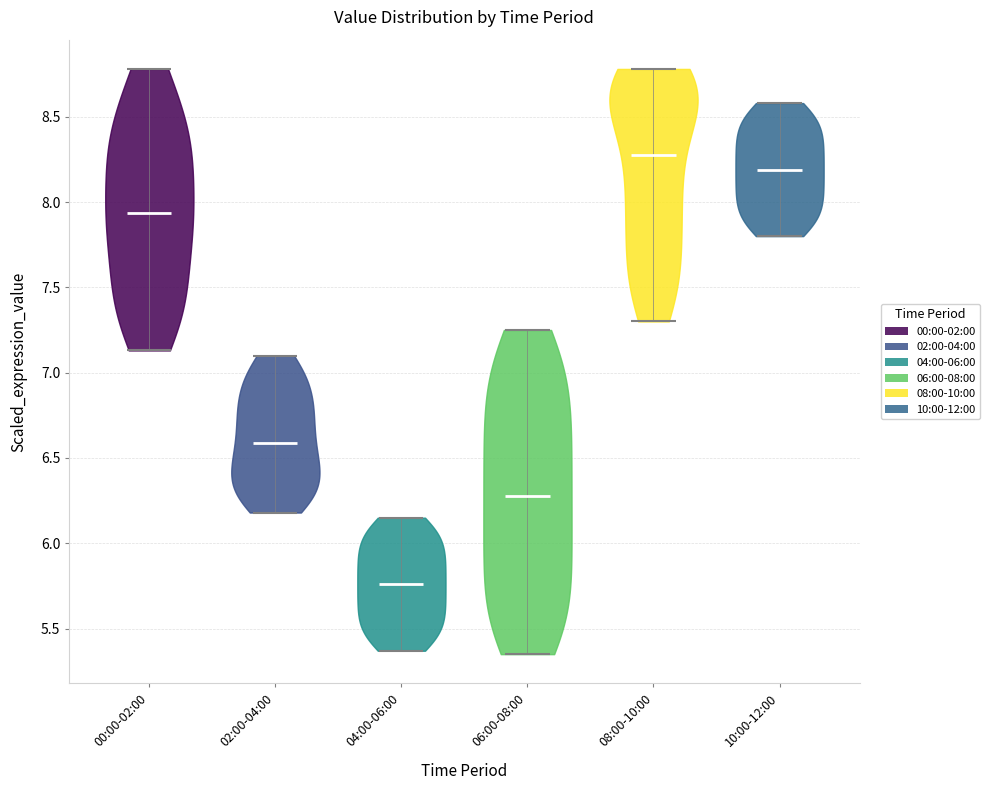

Reading left to right, read every violin against the y-axis: where its median line is, and the lowest and highest points it reaches. The values are not printed on the chart, so give them approximately, as read against the axis.

00:00-02:00: median line 7.95, lowest point 7.15, highest point 8.80
02:00-04:00: median line 6.60, lowest point 6.20, highest point 7.10
04:00-06:00: median line 5.75, lowest point 5.35, highest point 6.15
06:00-08:00: median line 6.30, lowest point 5.35, highest point 7.25
08:00-10:00: median line 8.30, lowest point 7.30, highest point 8.80
10:00-12:00: median line 8.20, lowest point 7.80, highest point 8.60